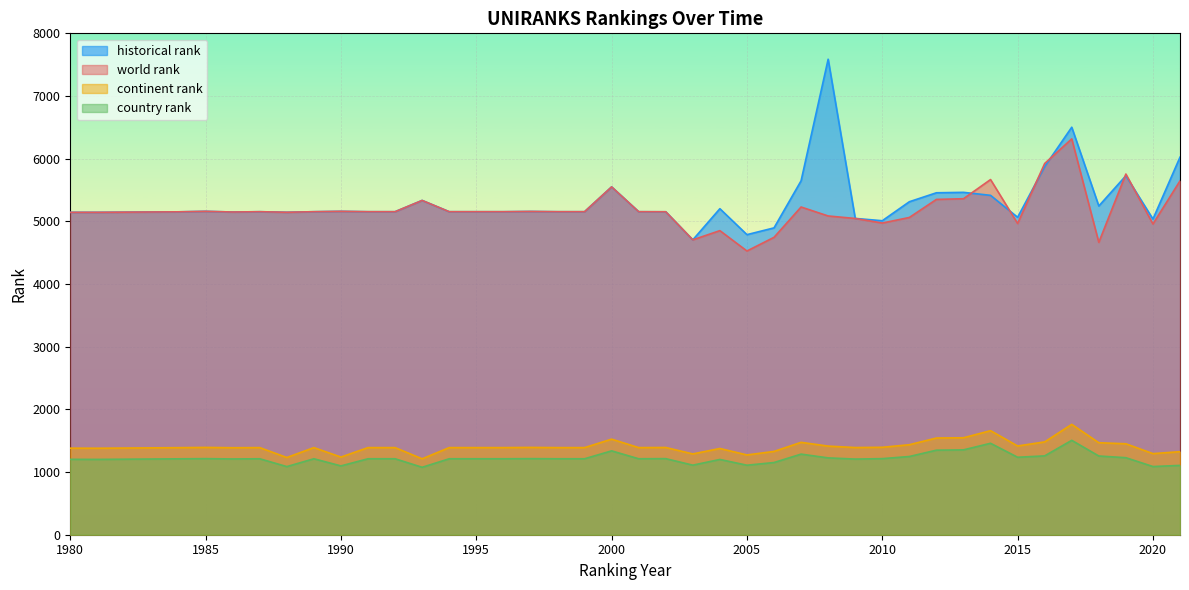

Reading left to right, transcribe all the data shown in this chart.

world rank: 1980=5144	1981=5144	1984=5152	1985=5160	1986=5149	1987=5154	1988=5145	1989=5154	1990=5160	1991=5154	1992=5154	1993=5334	1994=5154	1995=5154	1996=5154	1997=5158	1998=5154	1999=5154	2000=5550	2001=5154	2002=5153	2003=4705	2004=4852	2005=4527	2006=4745	2007=5229	2008=5086	2009=5046	2010=4973	2011=5062	2012=5350	2013=5361	2014=5667	2015=4966	2016=5923	2017=6316	2018=4665	2019=5755	2020=4958	2021=5646
continent rank: 1980=1381	1981=1380	1984=1389	1985=1393	1986=1388	1987=1390	1988=1232	1989=1390	1990=1239	1991=1390	1992=1390	1993=1211	1994=1390	1995=1390	1996=1390	1997=1393	1998=1390	1999=1390	2000=1525	2001=1390	2002=1392	2003=1289	2004=1376	2005=1273	2006=1329	2007=1474	2008=1414	2009=1391	2010=1395	2011=1436	2012=1543	2013=1547	2014=1660	2015=1416	2016=1481	2017=1761	2018=1468	2019=1451	2020=1294	2021=1325
country rank: 1980=1203	1981=1202	1984=1211	1985=1214	1986=1209	1987=1212	1988=1087	1989=1212	1990=1098	1991=1212	1992=1212	1993=1076	1994=1212	1995=1212	1996=1212	1997=1214	1998=1212	1999=1212	2000=1338	2001=1212	2002=1214	2003=1110	2004=1201	2005=1109	2006=1152	2007=1286	2008=1226	2009=1207	2010=1214	2011=1248	2012=1349	2013=1354	2014=1459	2015=1236	2016=1258	2017=1506	2018=1256	2019=1229	2020=1088	2021=1106
historical rank: 1980=5144	1981=5144	1984=5152	1985=5160	1986=5149	1987=5154	1988=5145	1989=5154	1990=5160	1991=5154	1992=5154	1993=5334	1994=5154	1995=5154	1996=5154	1997=5158	1998=5154	1999=5154	2000=5550	2001=5154	2002=5153	2003=4705	2004=5202	2005=4788	2006=4896	2007=5647	2008=7587	2009=5047	2010=5010	2011=5313	2012=5456	2013=5463	2014=5415	2015=5065	2016=5874	2017=6502	2018=5245	2019=5728	2020=5037	2021=6024